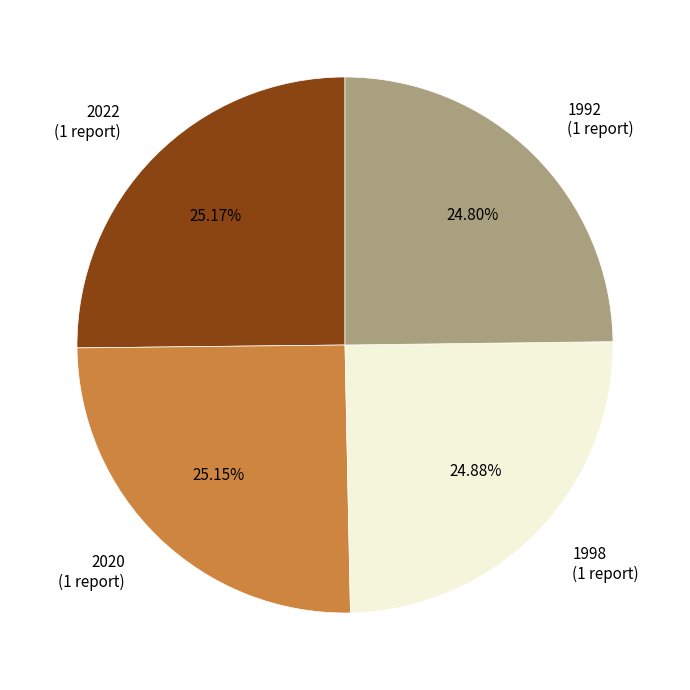

Combined, do 2022 (1 report) and 1992 (1 report) account for over 50%?

No